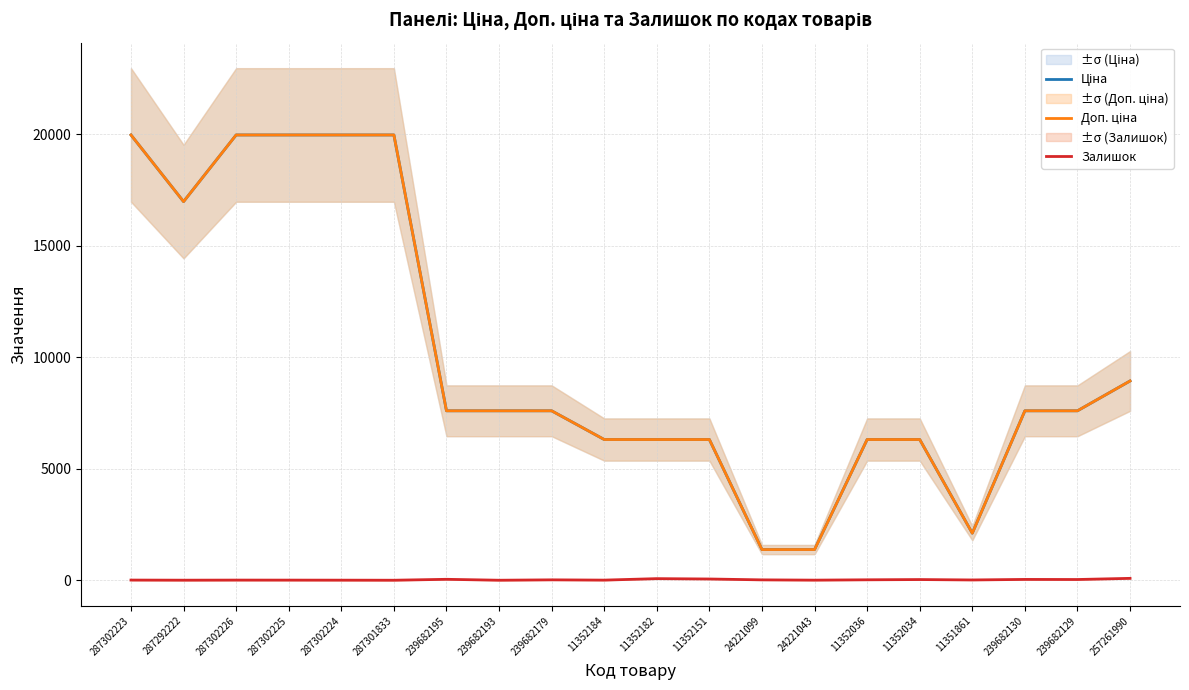

What is the difference between the highest and lowest values at 239682129?

7564.5